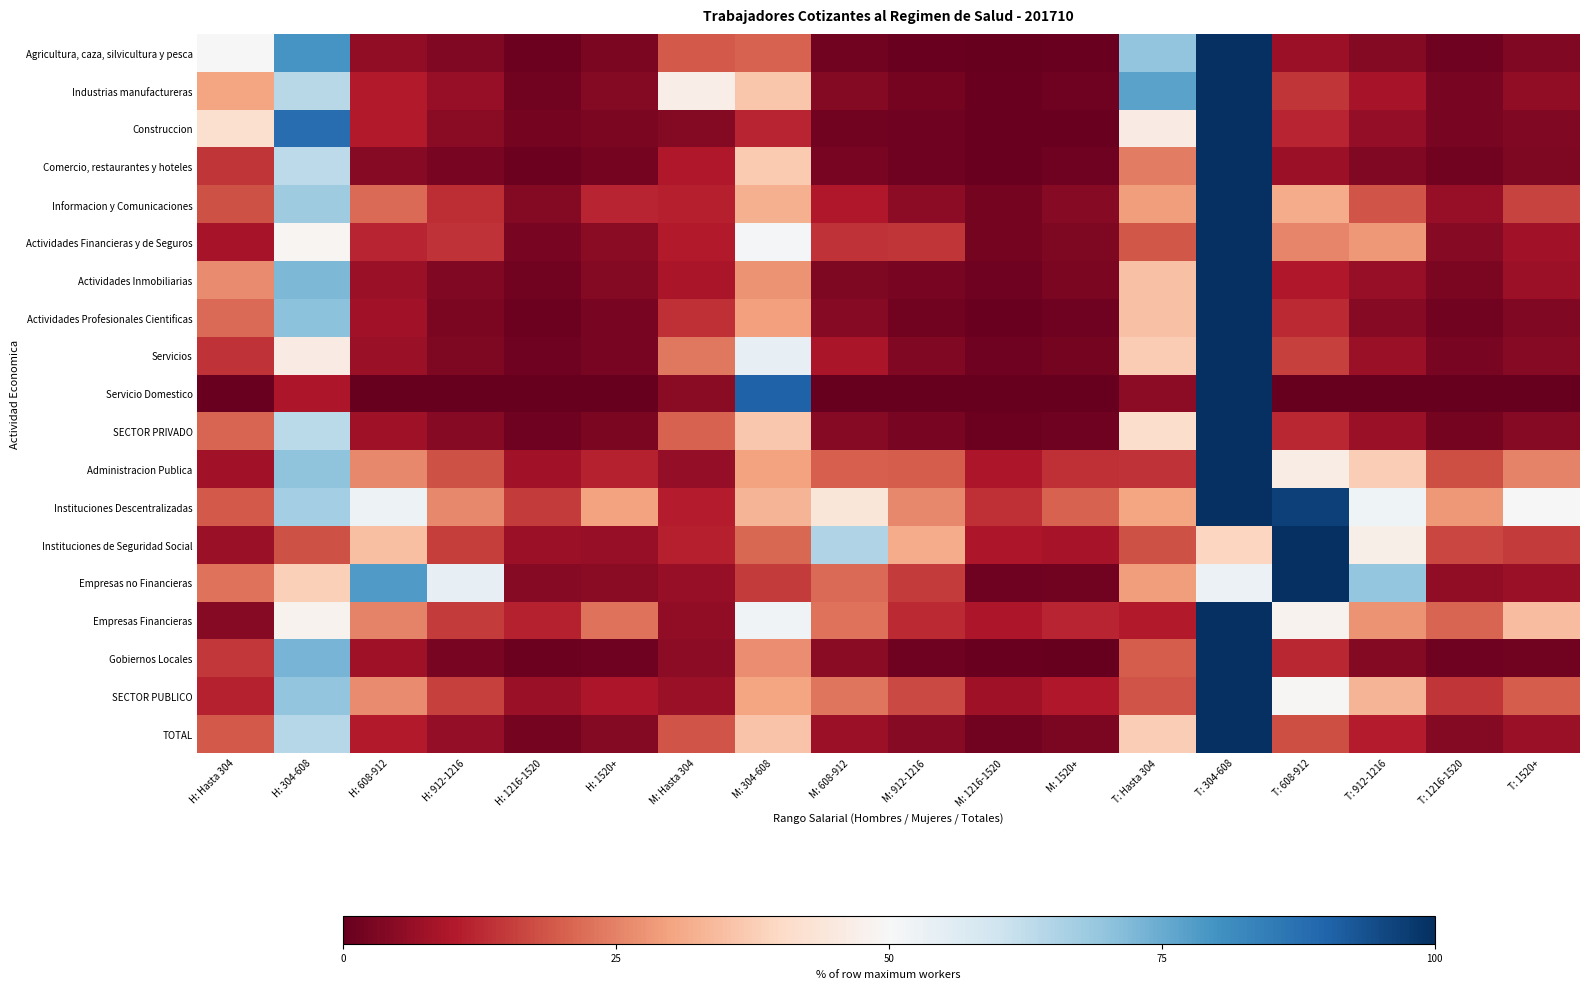

At how many categories does at least one series exceed 92?

2